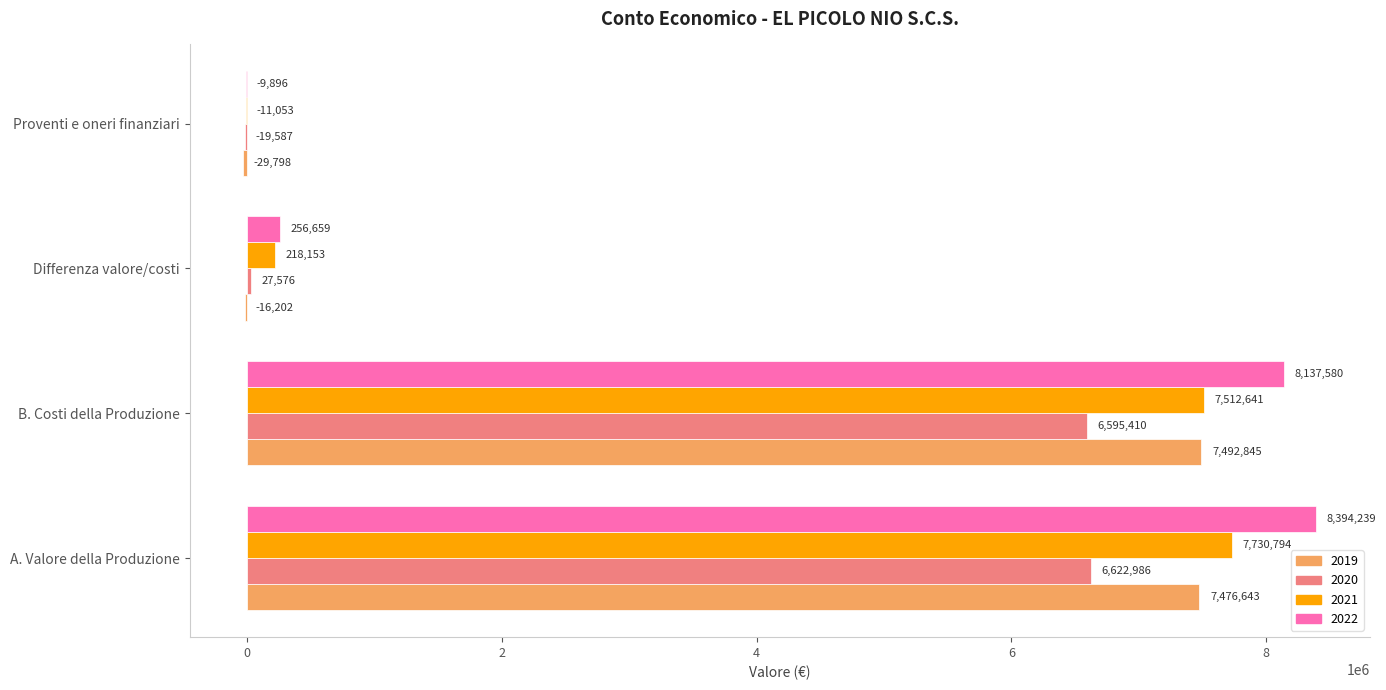

At which label is 2019 closest to 3731523?

A. Valore della Produzione